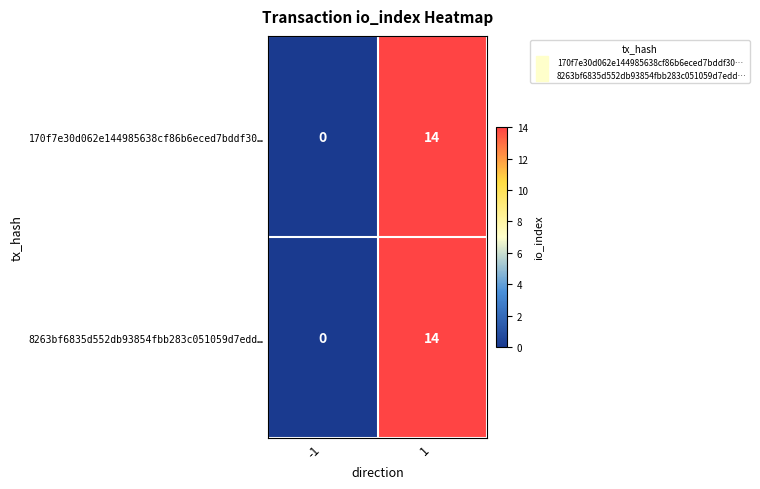

What is the maximum value shown in the chart?

14